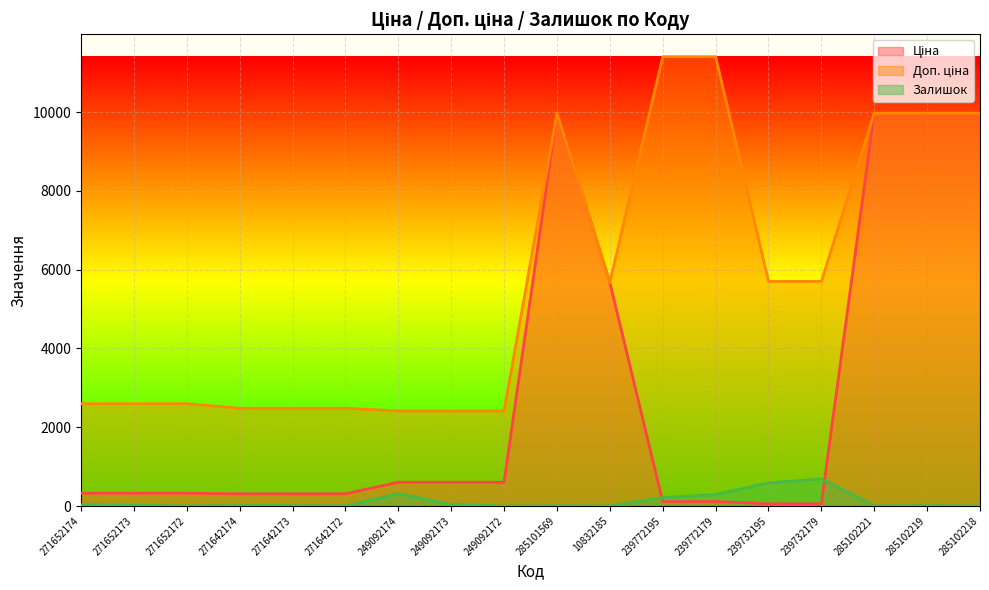

Which category has the highest value in the Ціна series?

285101569